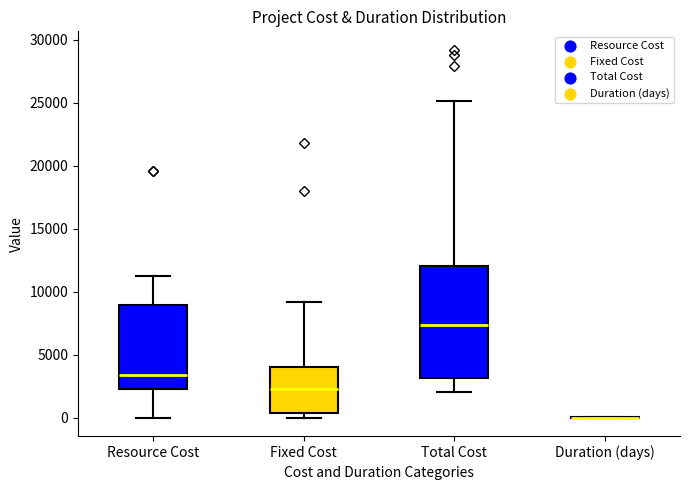

Where does the upper whisker of the box for Total Cost end on the y-axis? The values are not printed on the chart, so give them approximately, as read against the axis.

25000